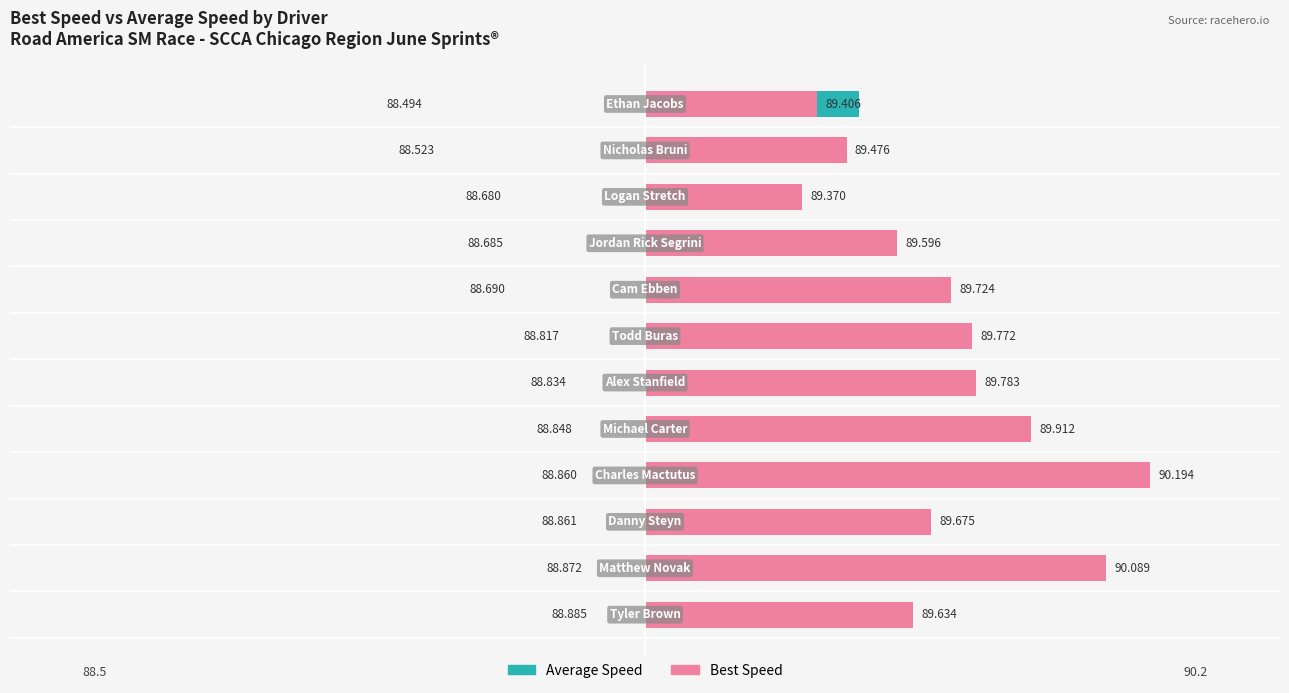

The value of Average Speed at −1.5 is 0.1. True or false?

False